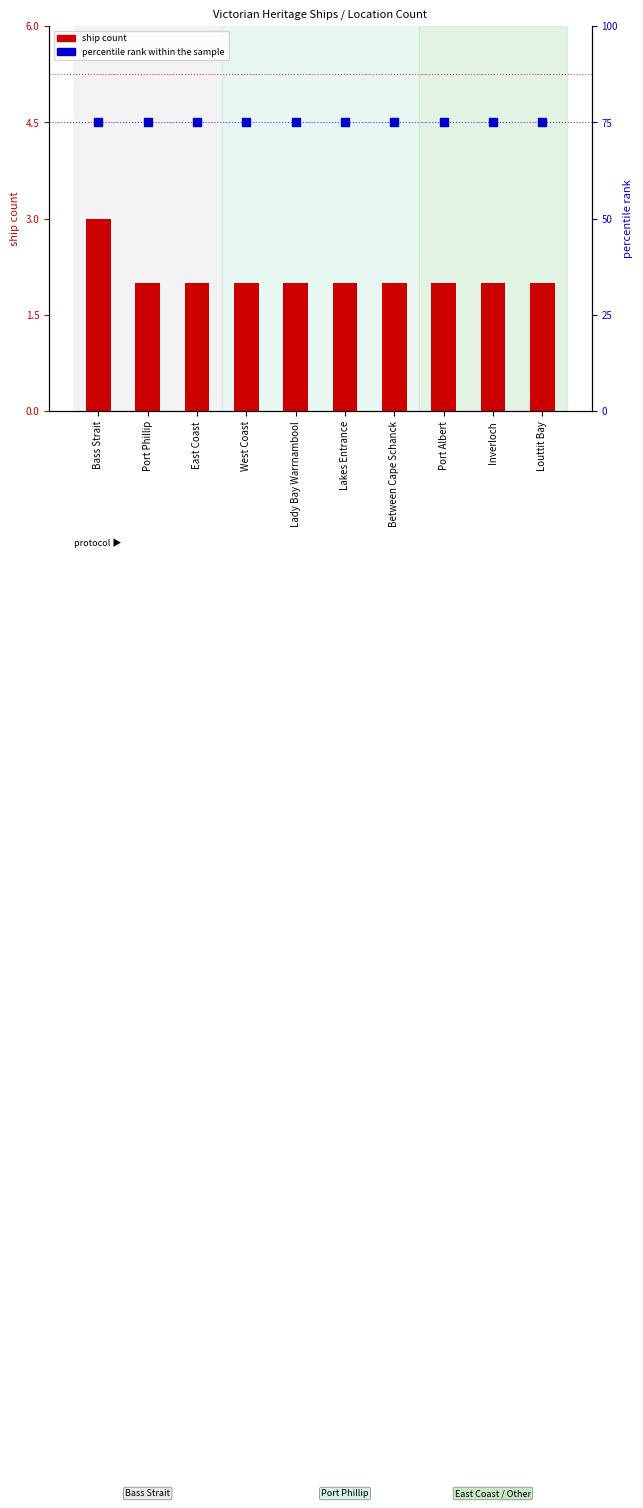

At which category is the sum across all series the highest?

Bass Strait